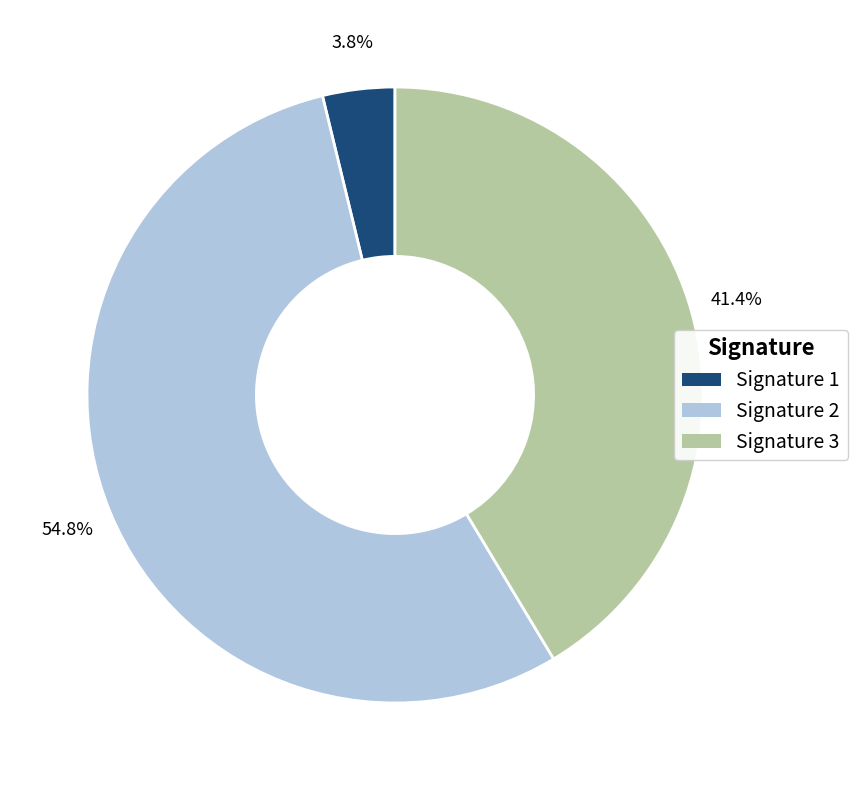

Approximately how many times larger is the value at Signature 3 compared to Signature 1?

10.9